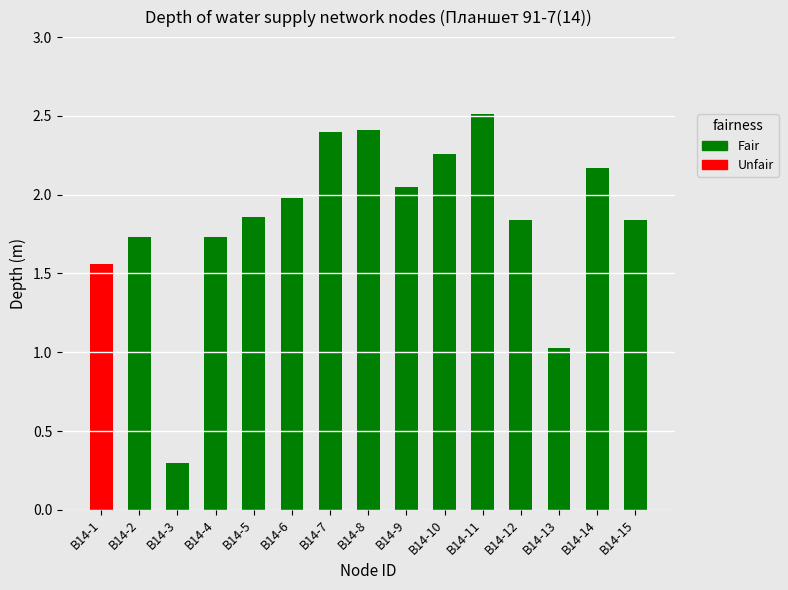

What is the average value?

1.8